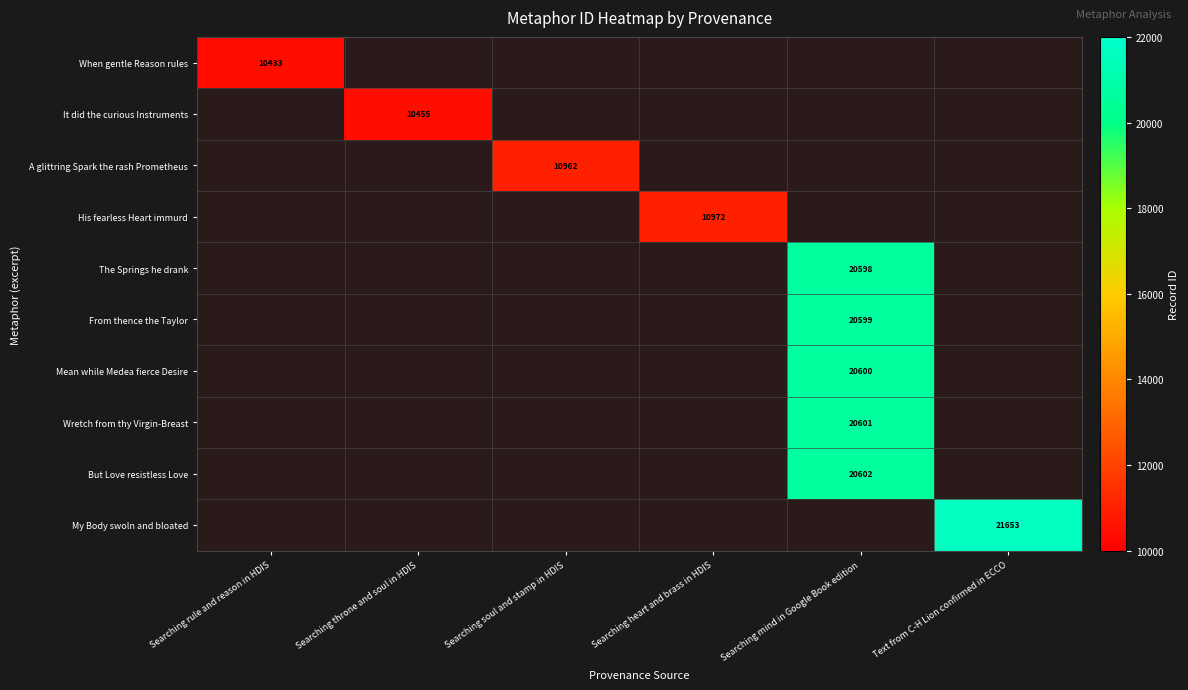

The value of But Love resistless Love at Searching mind in Google Book edition is 20602. True or false?

True